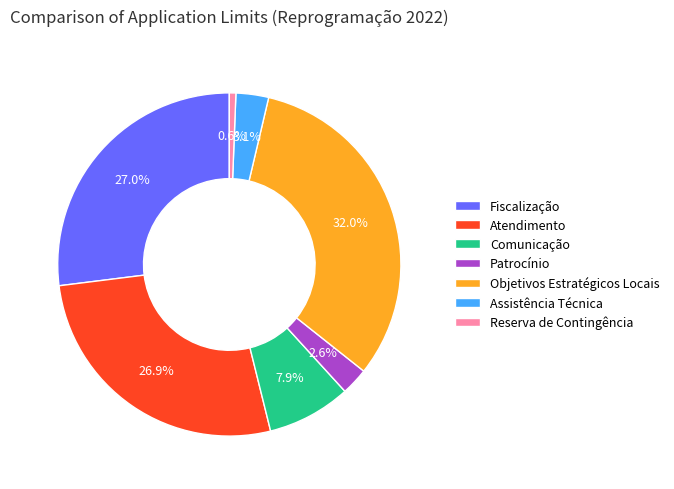

What portion of the pie excludes Patrocínio?

97.4%